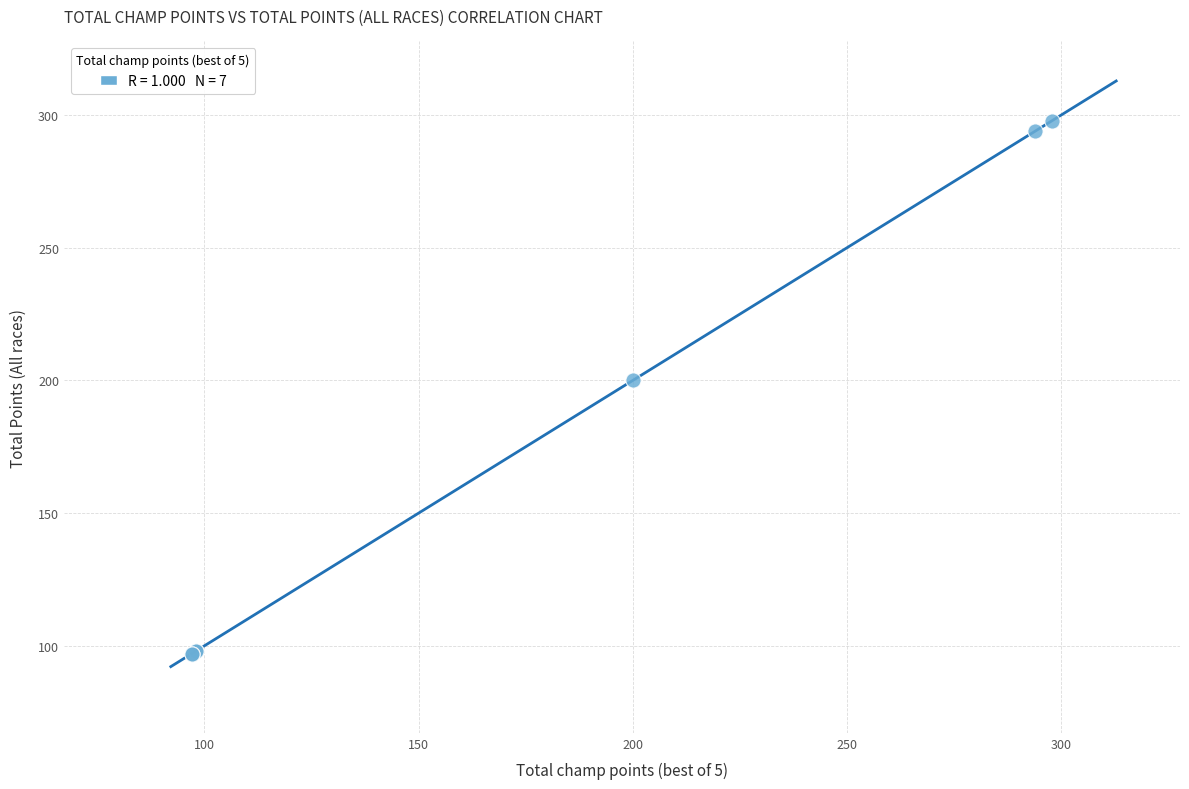

What Y value in the scatter plot is closest to 197?

200